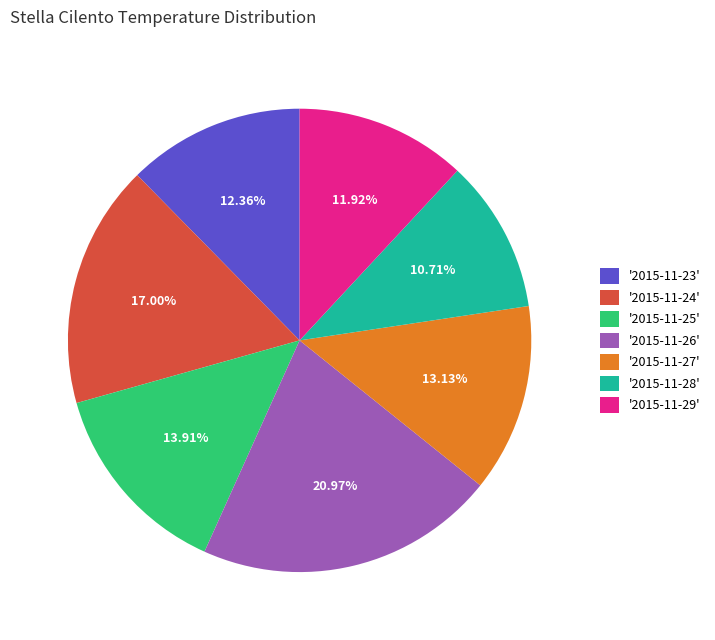

Is there a majority slice in this chart?

No